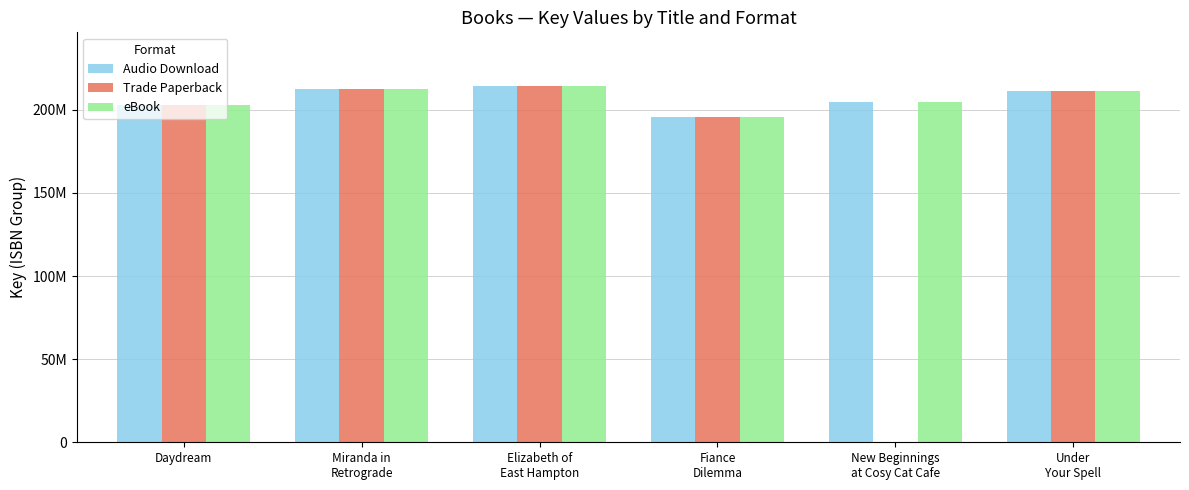

What is the difference between the highest and lowest values at New Beginnings
at Cosy Cat Cafe?

204846190